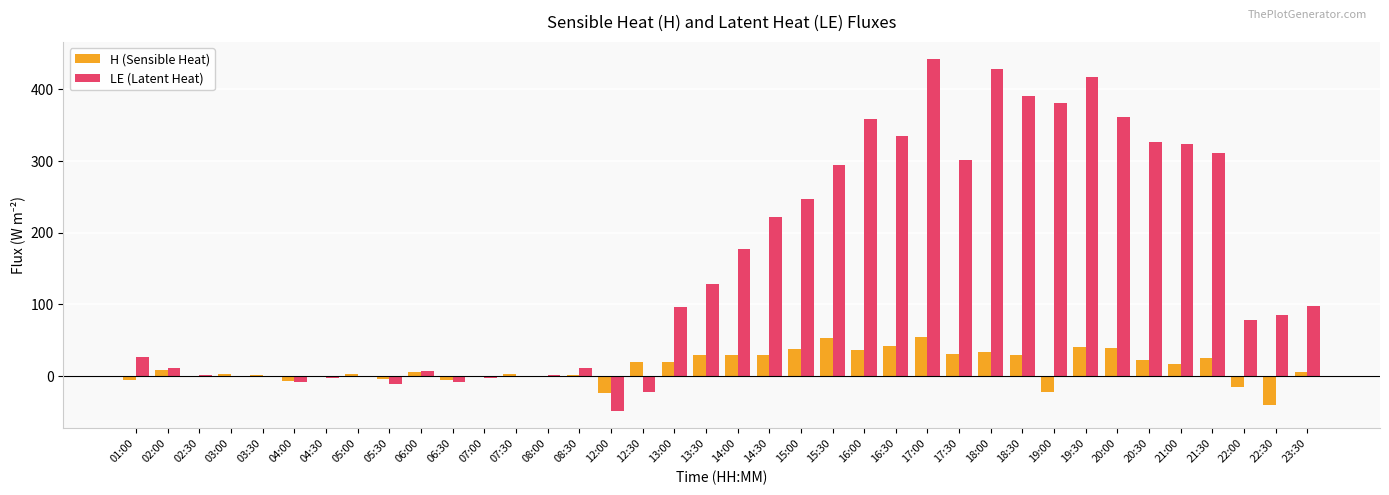

Are the bars grouped side by side (vs. stacked)?

Yes